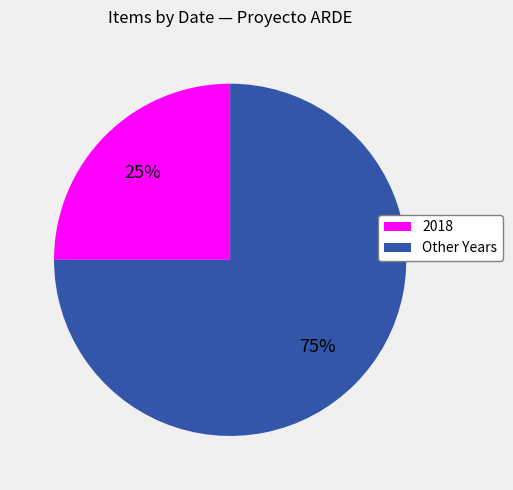

How many slices are in this pie chart?

2